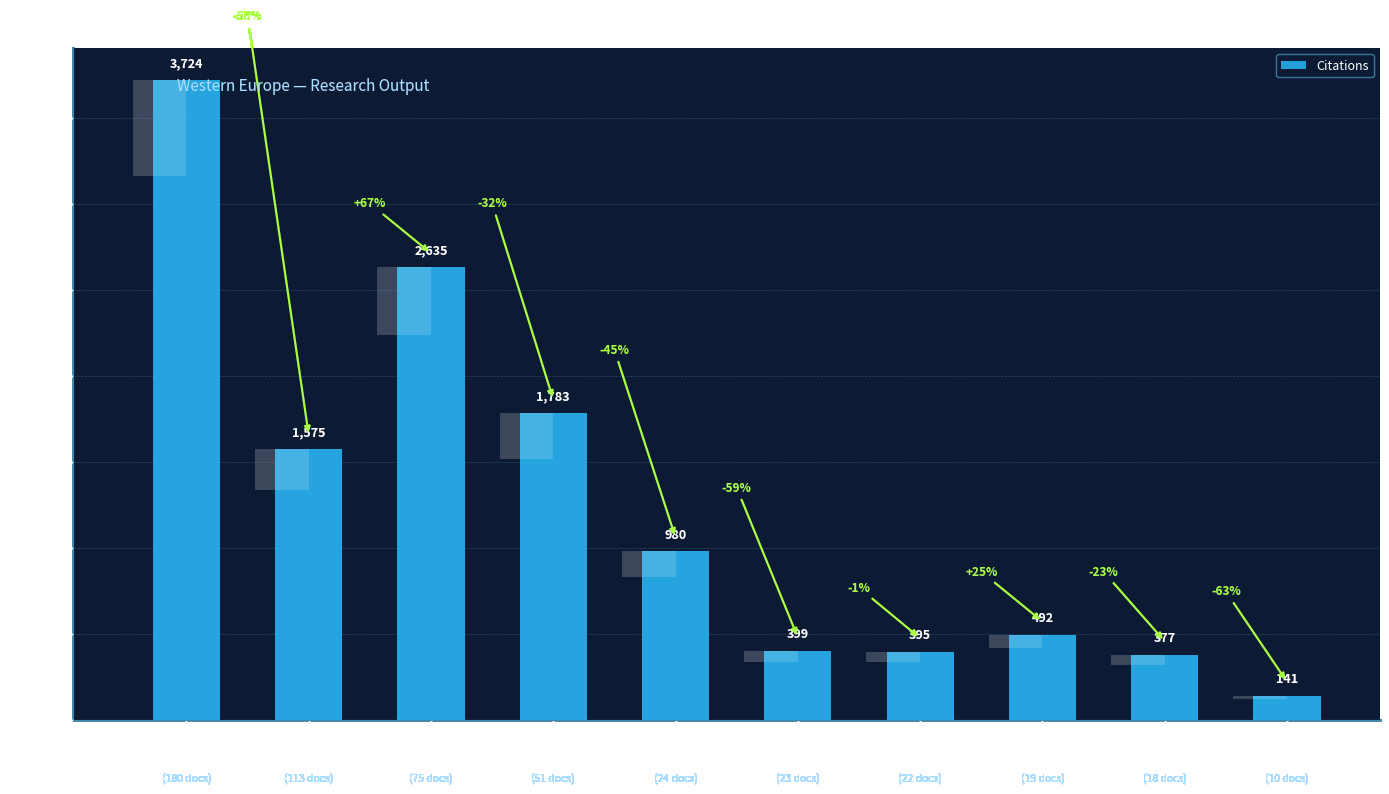

Which category has the lowest value across all series?

Belgium